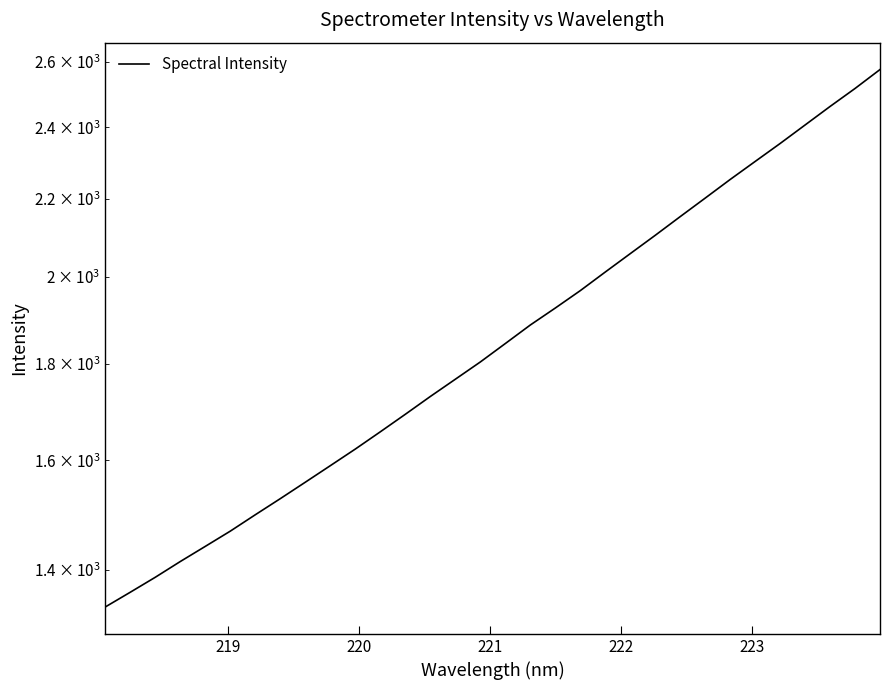

What is the label of the 31st point from the right?

219